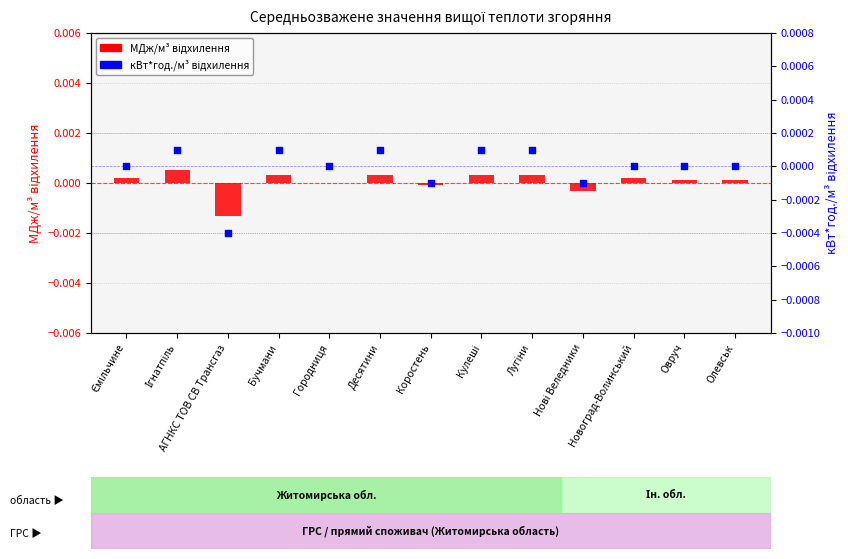

At how many categories does at least one series exceed 0?

9